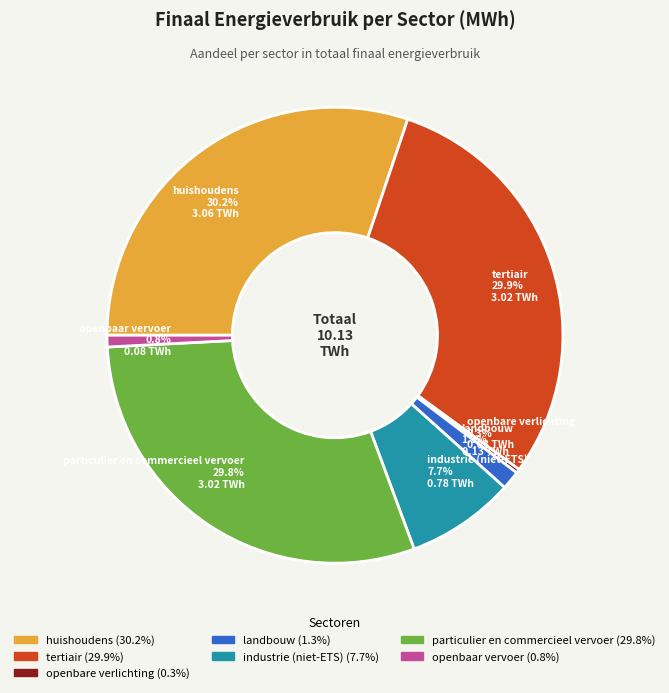

What is the smallest slice in the pie chart?

openbare verlichting